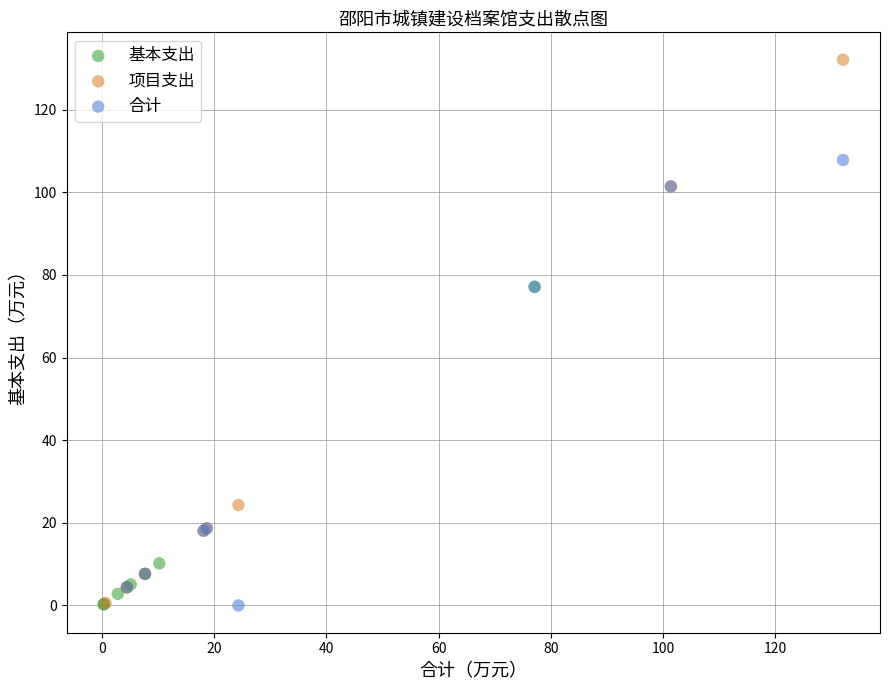

Which series has the largest Y range (max minus min)?

项目支出